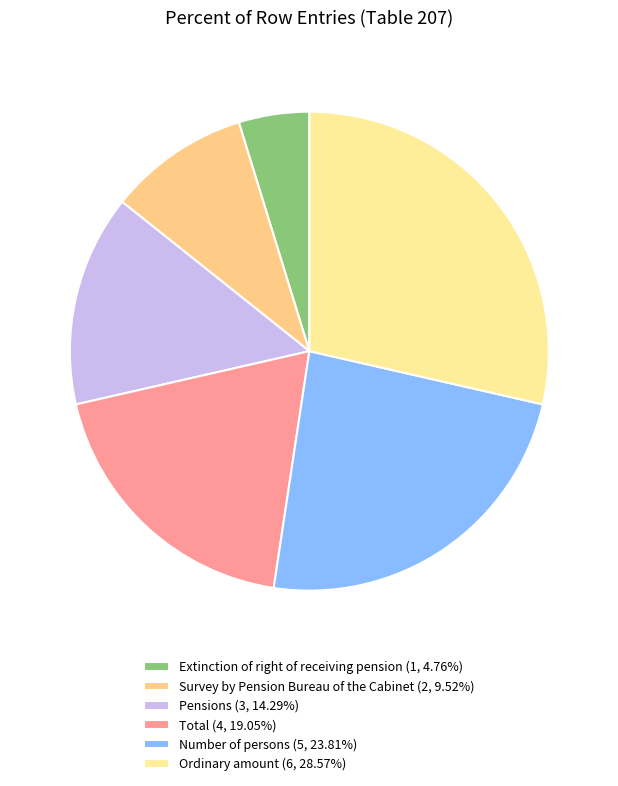

Which slice is the smallest?

1